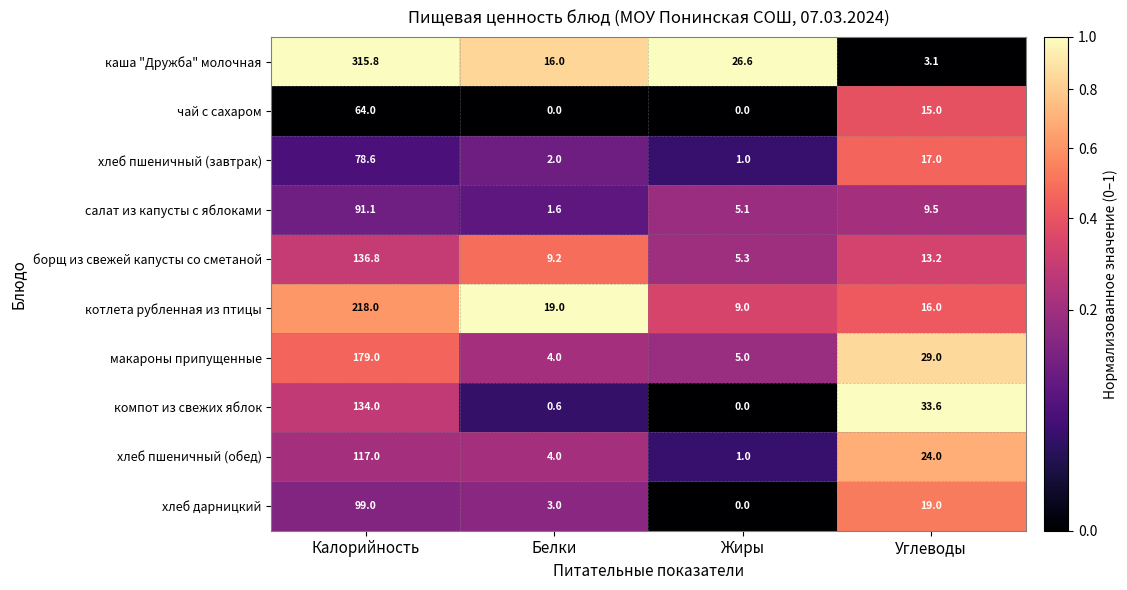

What is the spread (max minus min) of values at Углеводы?

30.5